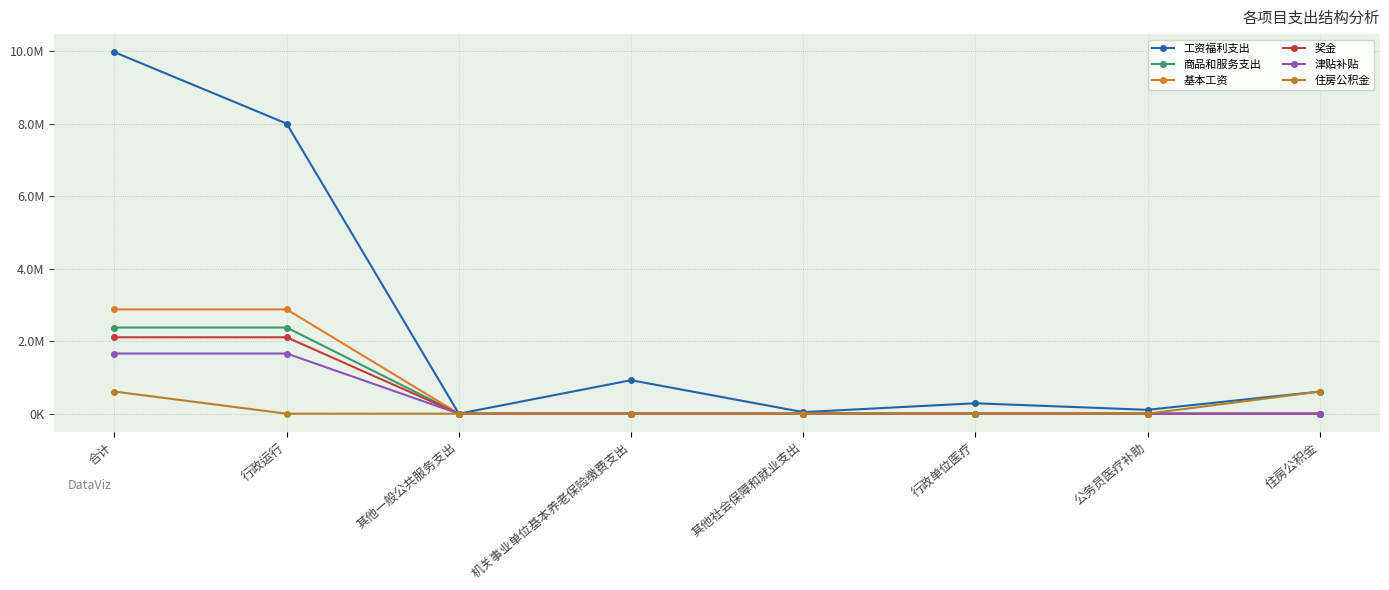

Does the chart have visible grid lines?

Yes